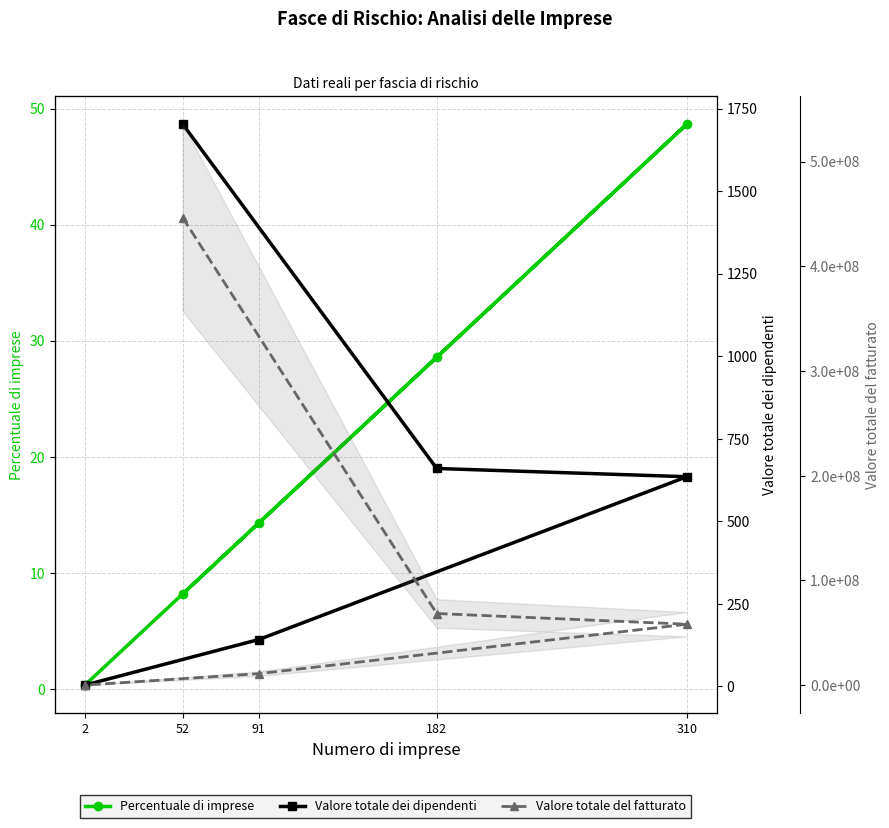

What is the greatest value displayed?

446546552.0